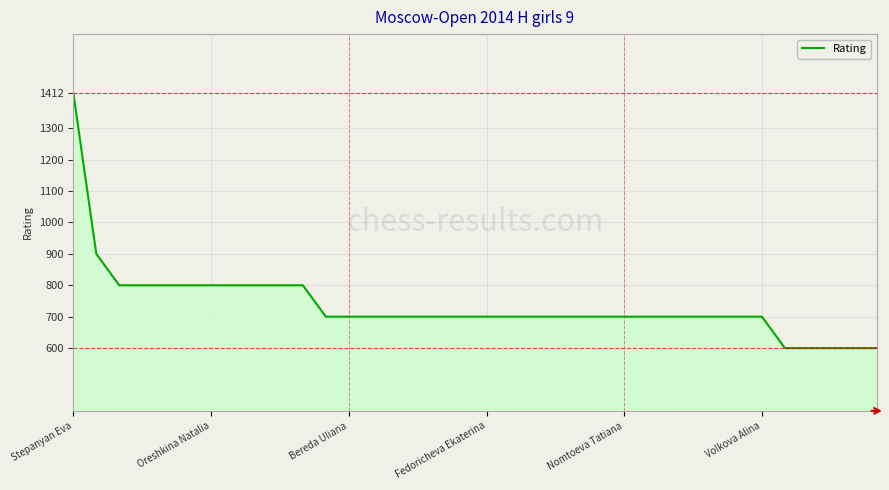

What is the smallest value displayed?

600